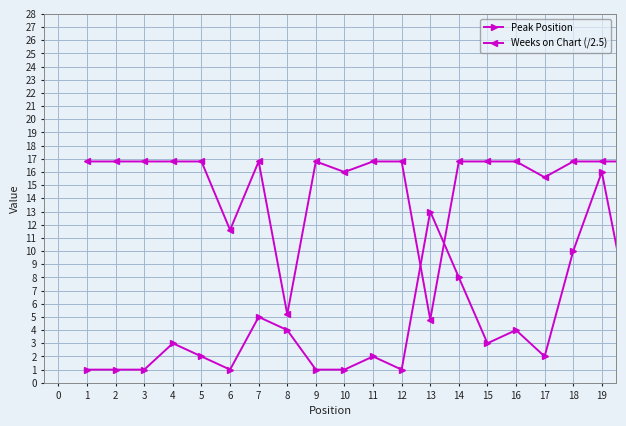

True or false: Weeks on Chart (/2.5) has more than 1 points higher than both neighbors.

True